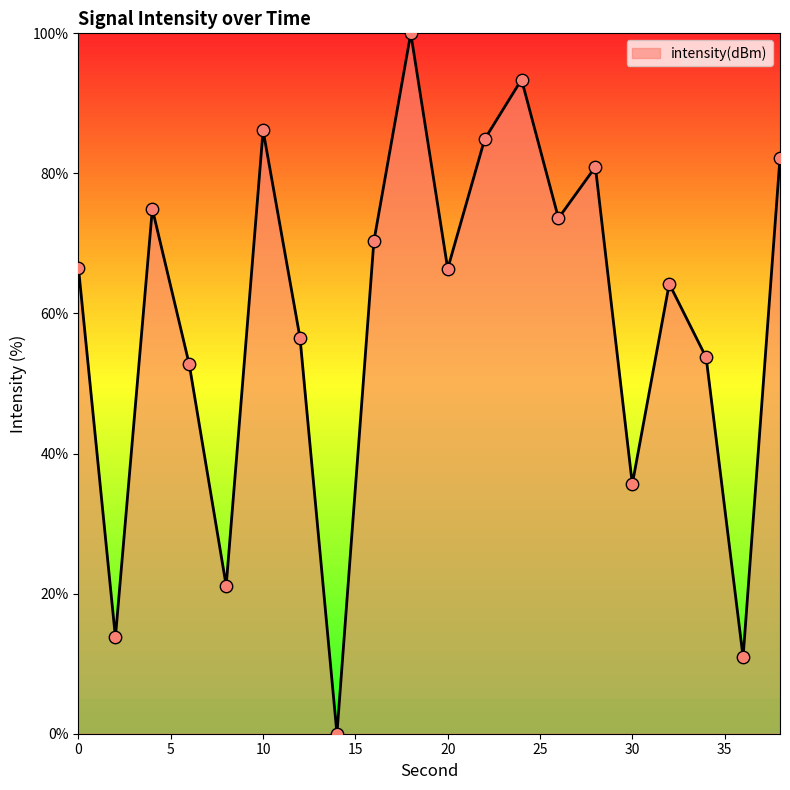

What is the maximum value shown in the chart?

100.0